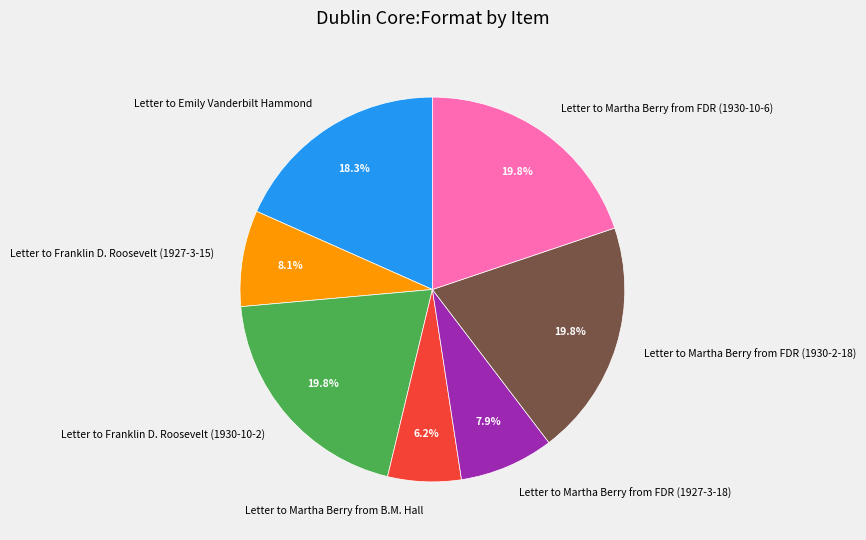

How many slices are in this pie chart?

7